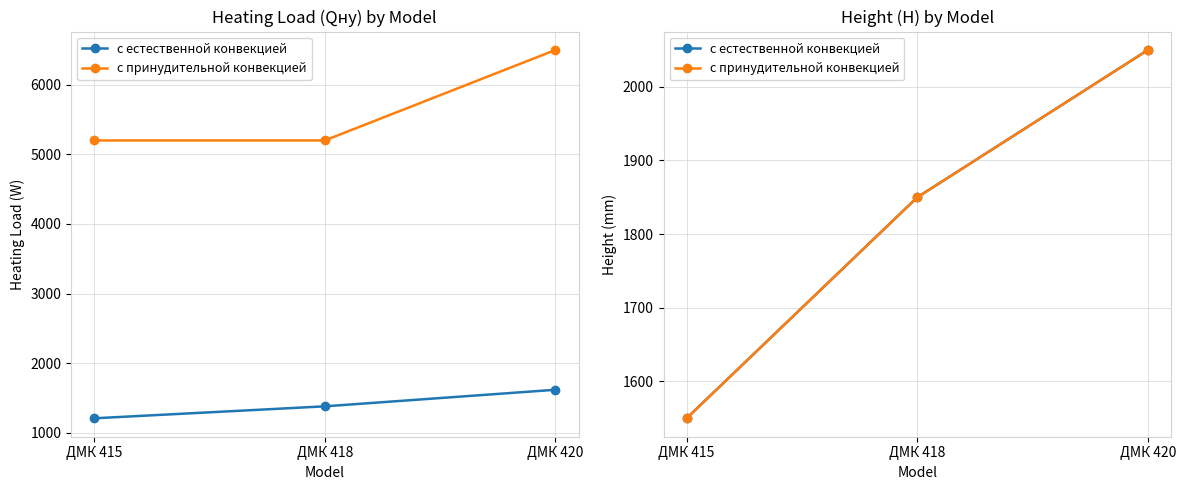

What is the sum of all с принудительной конвекцией values?

5450